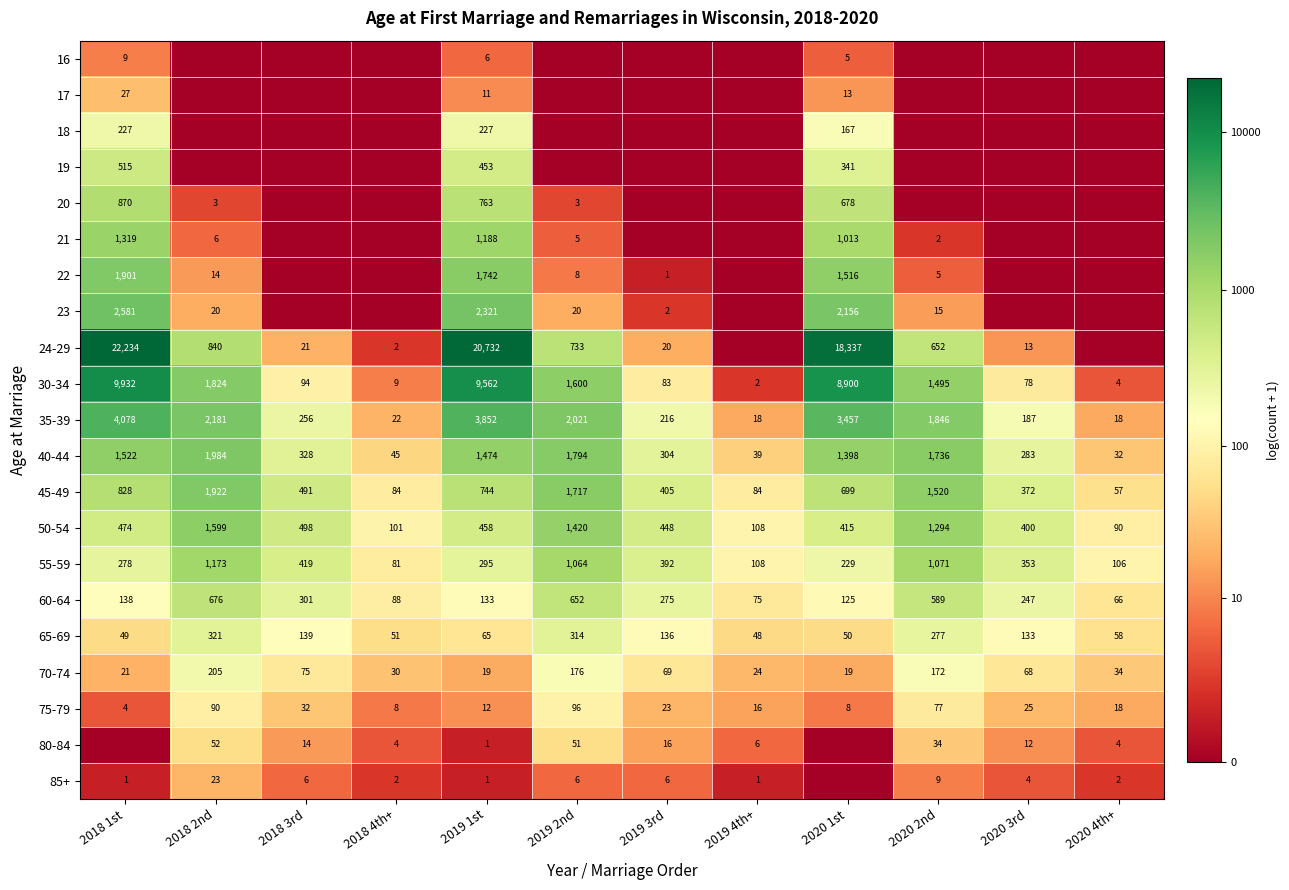

What is the minimum value for 75-79?

4